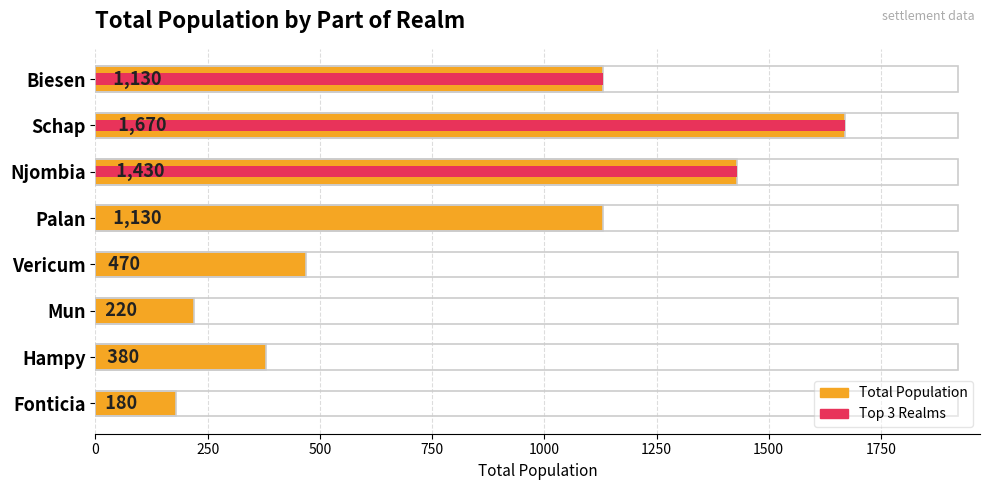

Which series has the largest range (max minus min)?

Top Realms